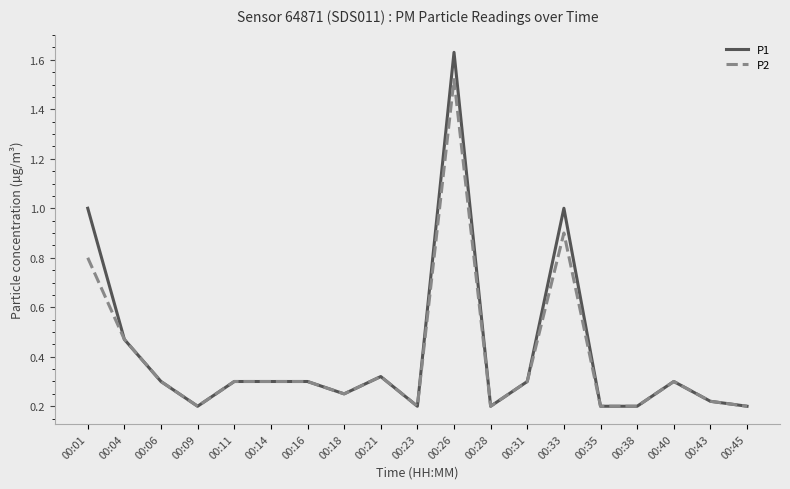

List the series in order of their peak value, lowest first.

P2, P1